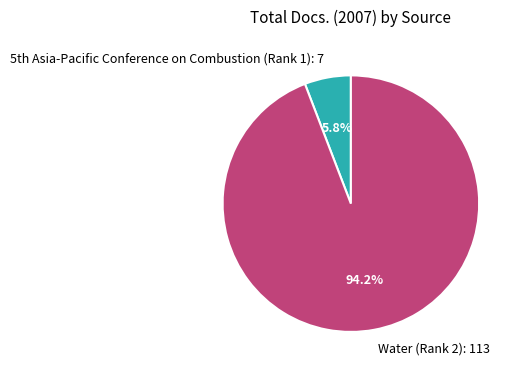

The Water (Rank 2) slice represents 94% of the pie. True or false?

True